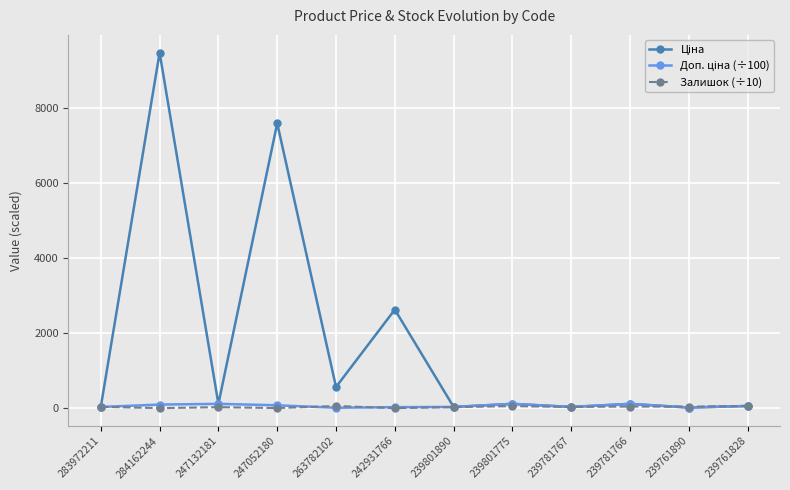

What is the label of the 10th point from the left?

239781766